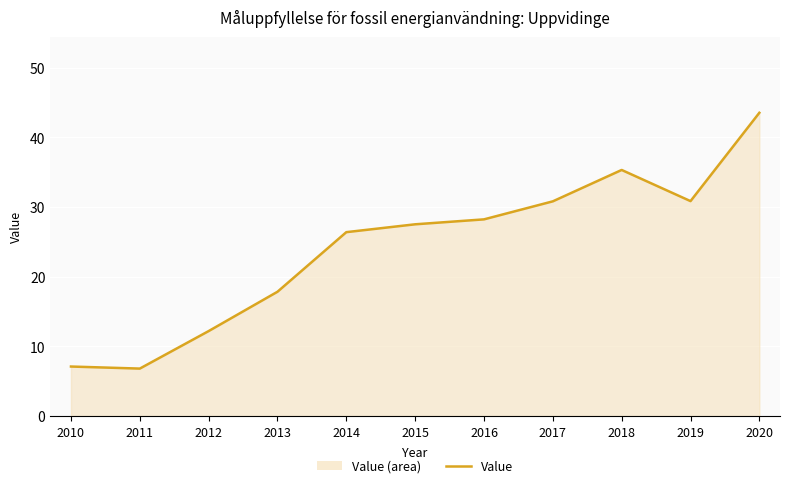

The value at 2011 is 6.8. True or false?

True